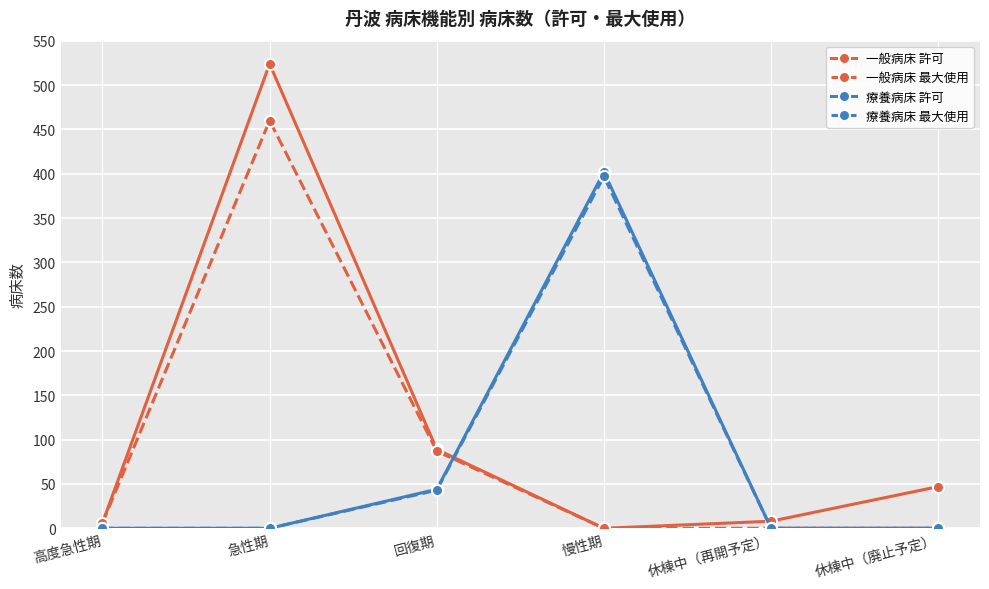

Where is 療養病床 許可 nearest to the value 201?

回復期